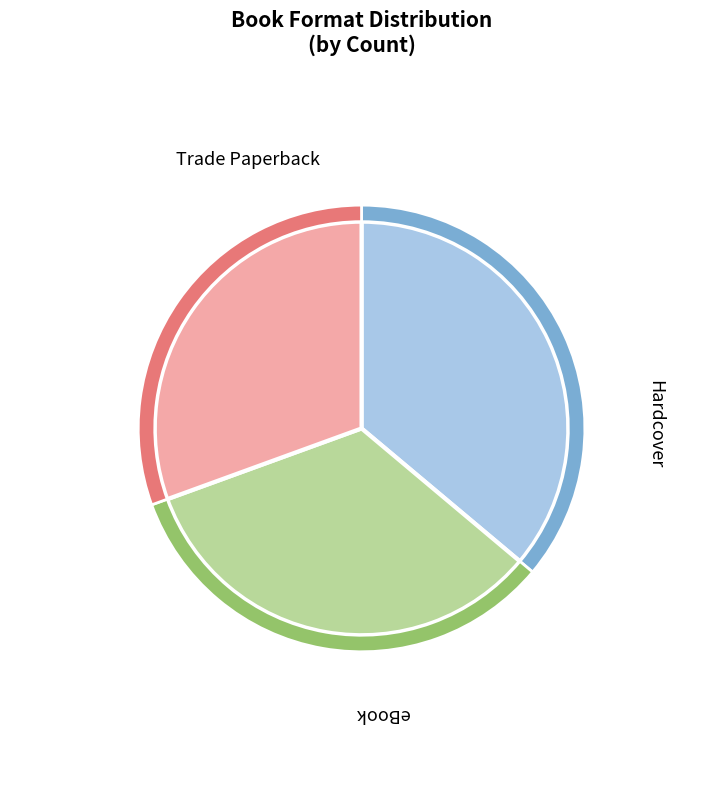

What is the total percentage of Trade Paperback and Hardcover?

66.7%